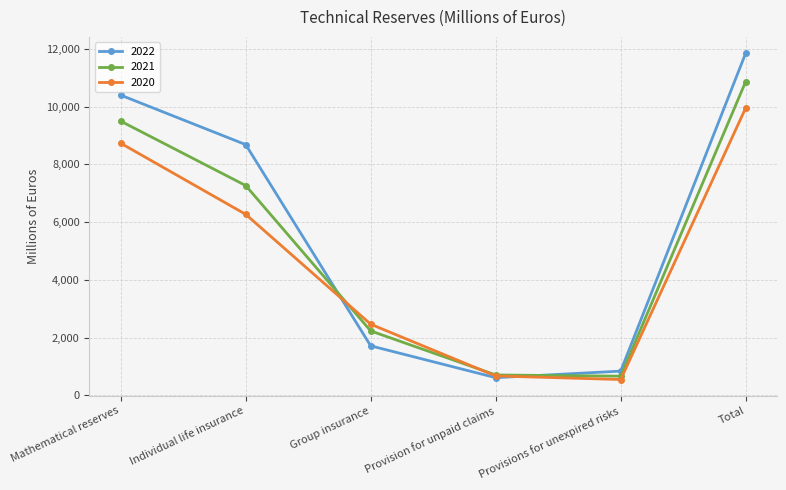

At which label is 2021 closest to 5764?

Individual life insurance